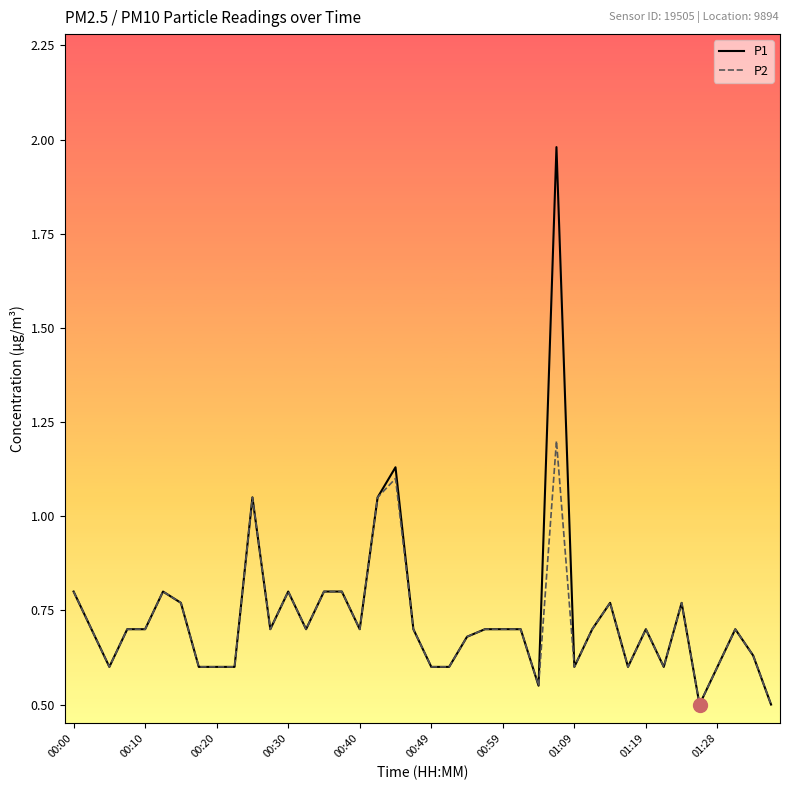

How many series are shown in this chart?

2